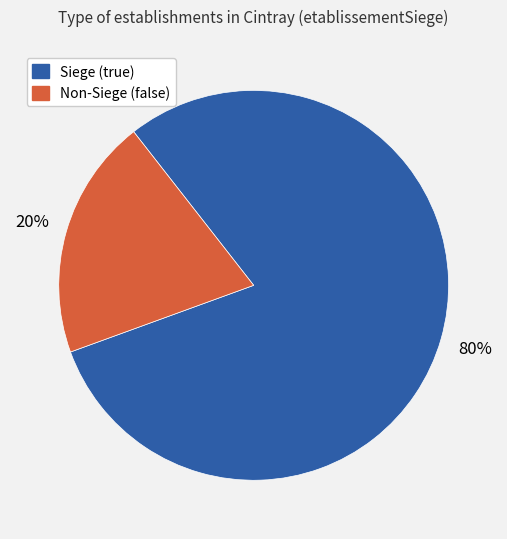

To the nearest percent, what is the average slice percentage?

50%